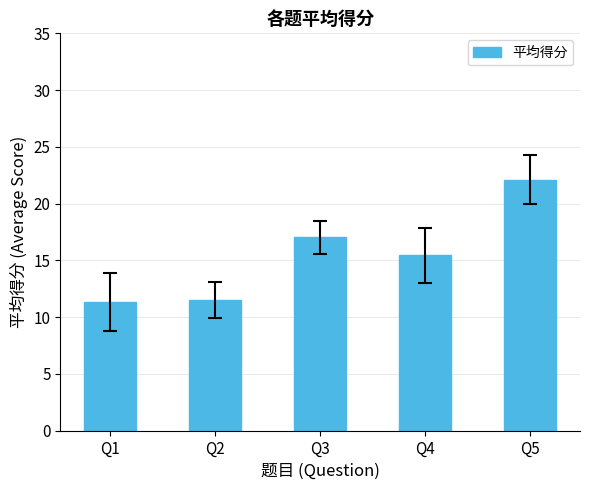

Which has a higher value, Q1 or Q3?

Q3